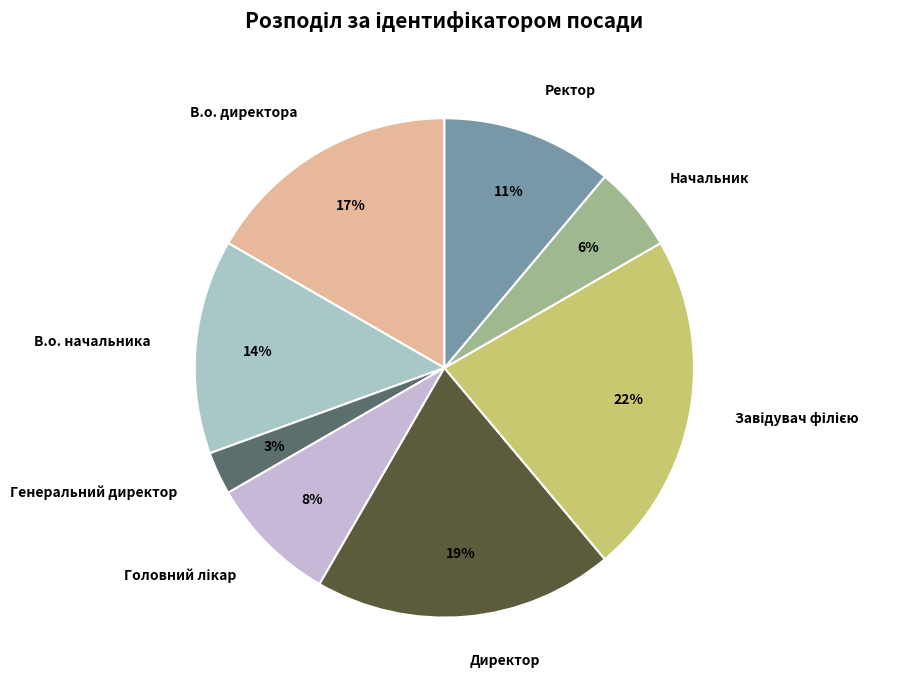

Count the number of slices in the pie.

8